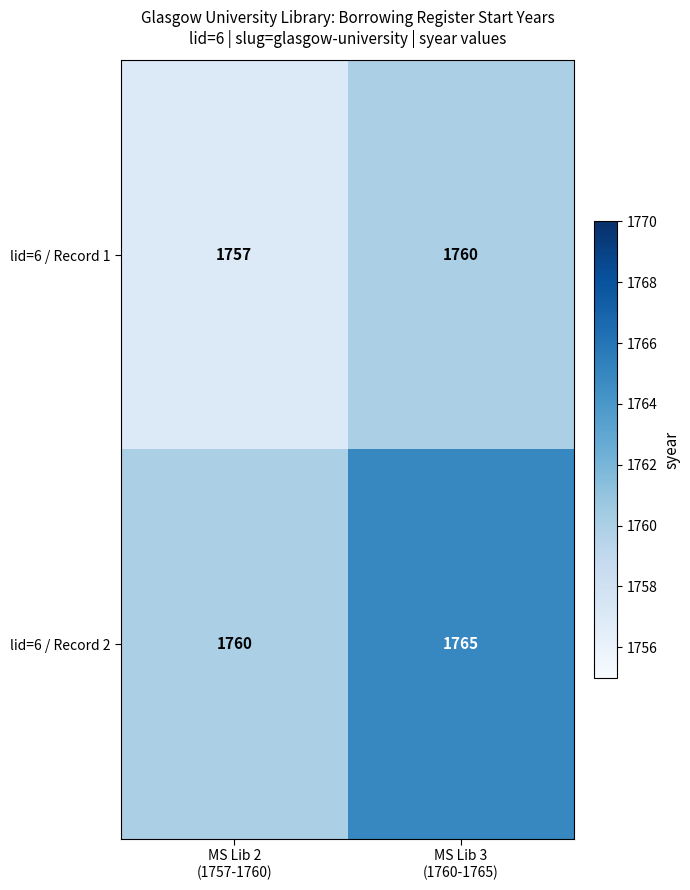

List the series in order of their peak value, lowest first.

lid=6 / Record 1, lid=6 / Record 2